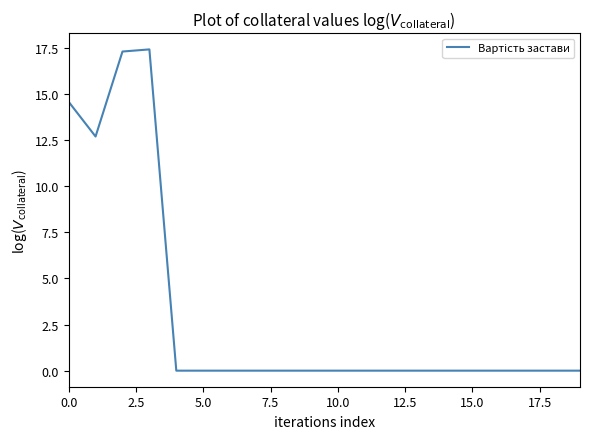

Is this an area chart (filled region under the line)?

No